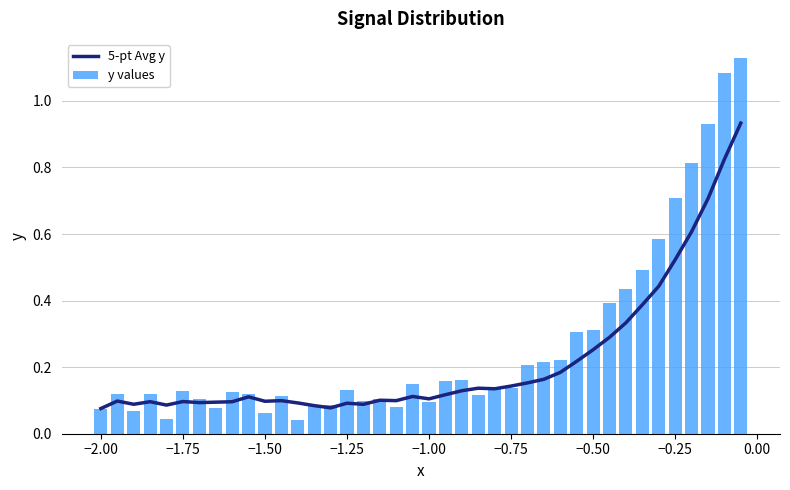

How many groups of bars are there?

40